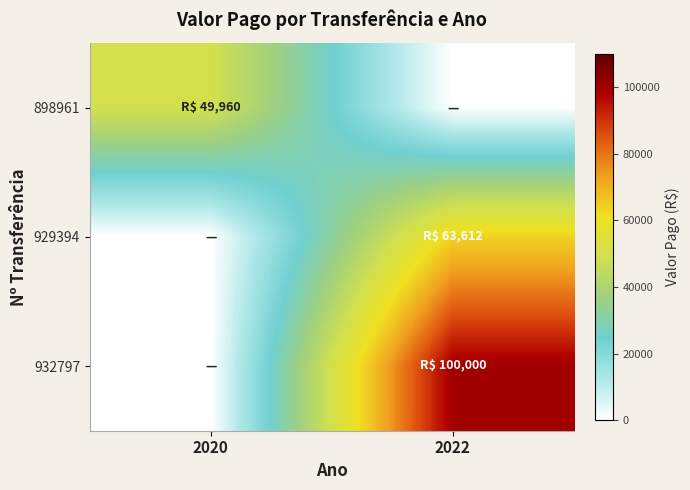

Reading left to right, list all the values displayed in this chart.

898961: 2020=49959.8	2022=0.0
929394: 2020=0.0	2022=63612.0
932797: 2020=0.0	2022=100000.0